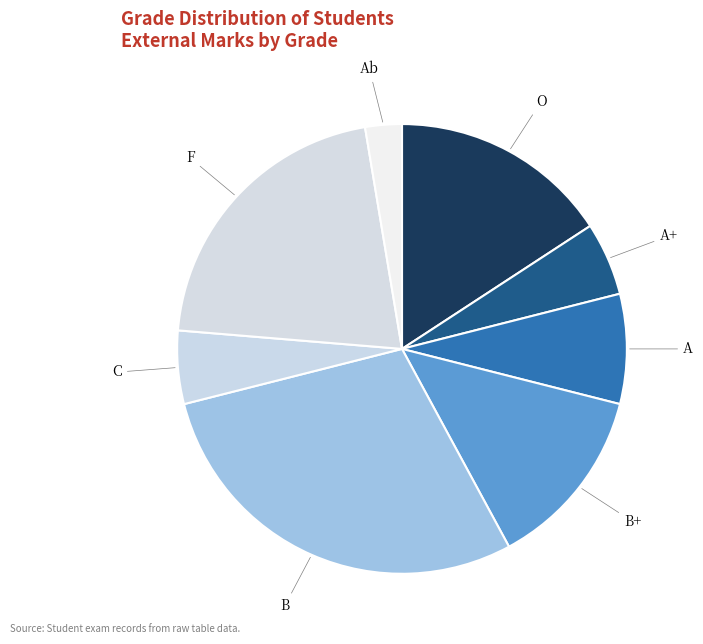

Is it true that C is 1% of the pie?

False